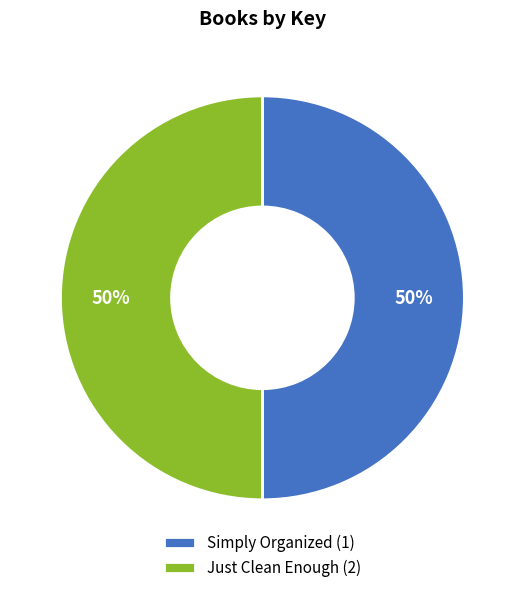

What is the ratio of the value at Just Clean Enough (2) to the value at Simply Organized (1)?

1.0